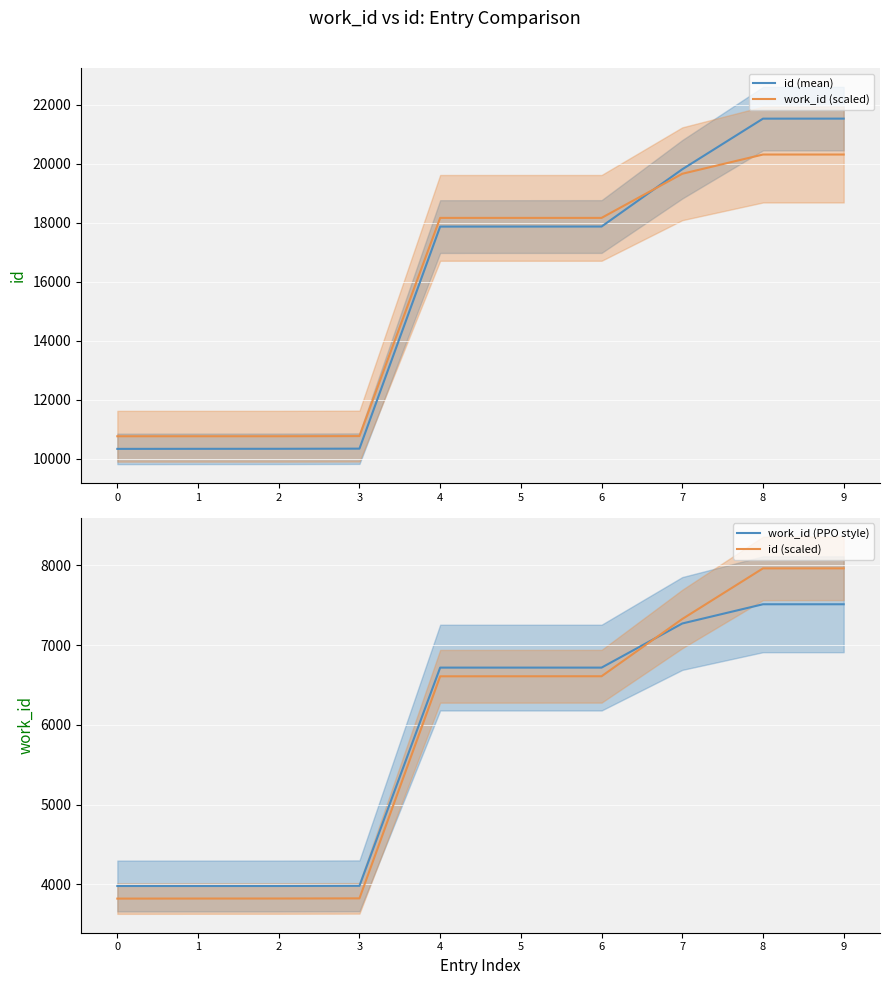

What is the sum of the id (scaled) values at 5 and 4?

13218.2